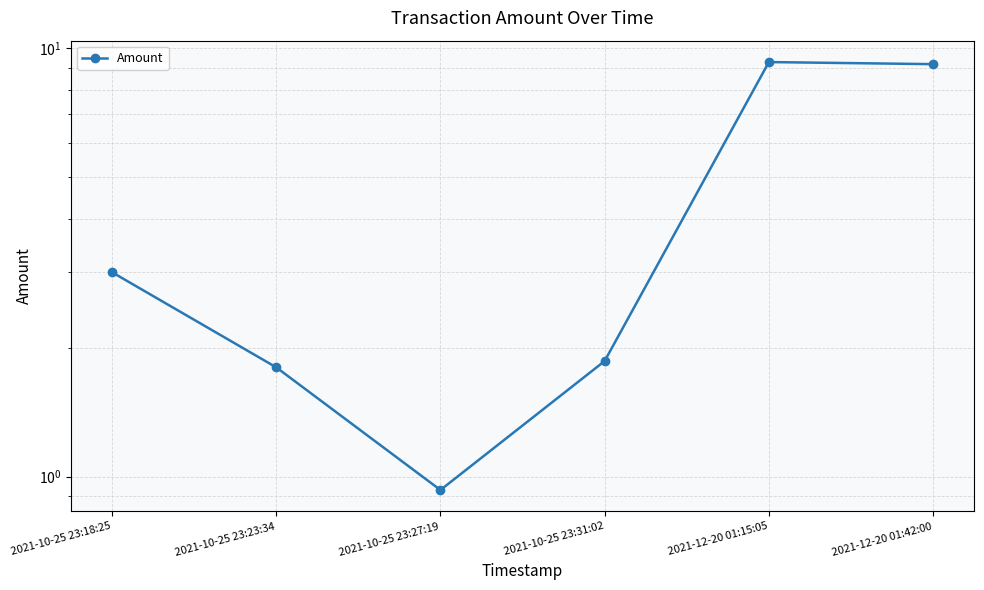

What is the label of the 6th point from the right?

2021-10-25 23:18:25